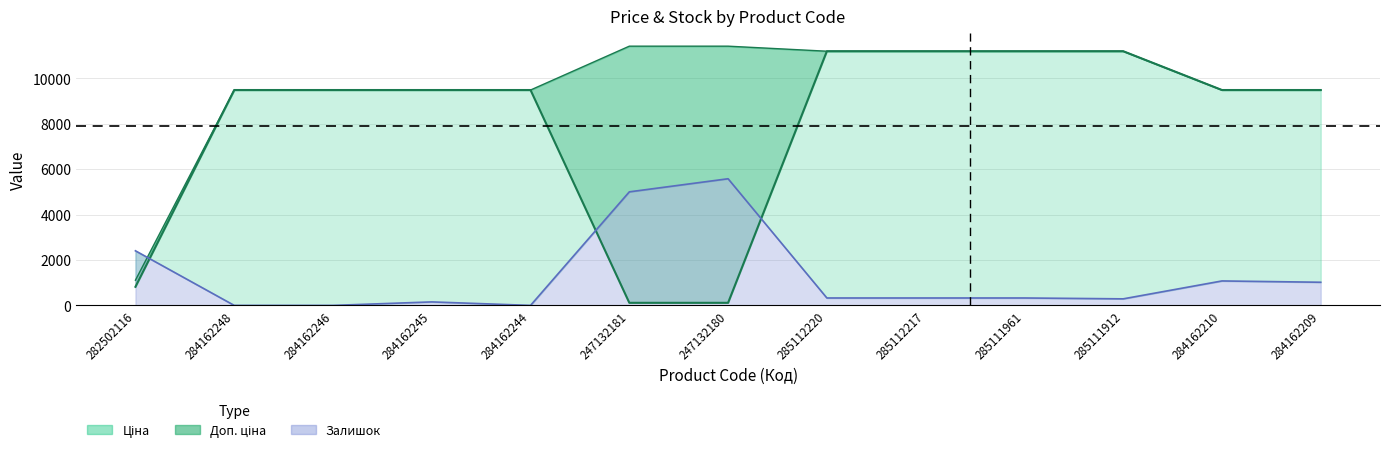

Is it true that Ціна equals 15845.2 at 284162210?

False